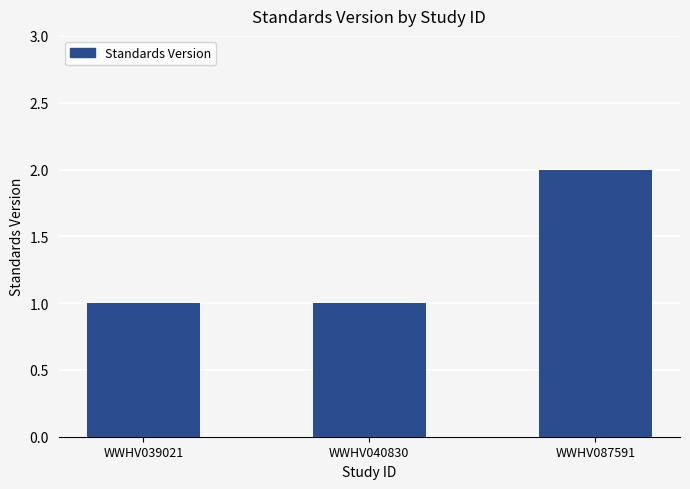

Reading right to left, list all the values displayed in this chart.

WWHV087591=2	WWHV040830=1	WWHV039021=1